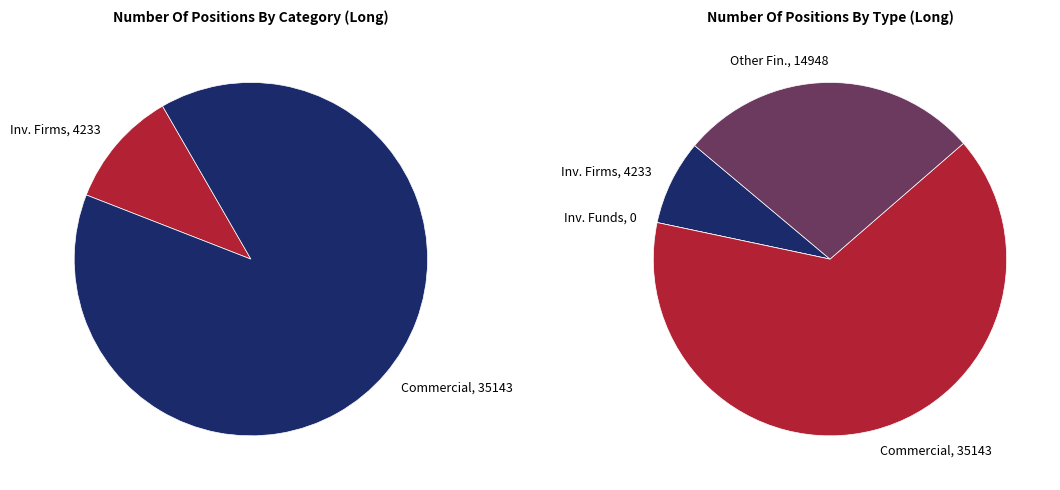

What is the smallest slice in the pie chart?

Investment Funds